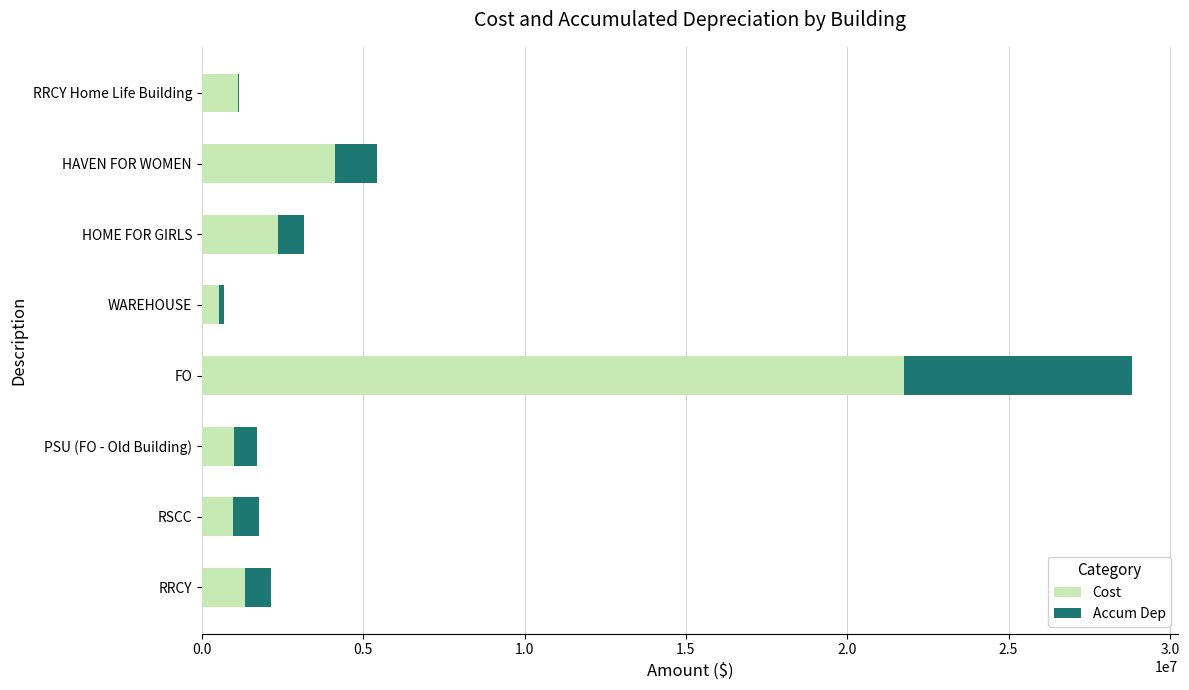

The Cost series shows 4135825.4 at HAVEN FOR WOMEN. True or false?

True